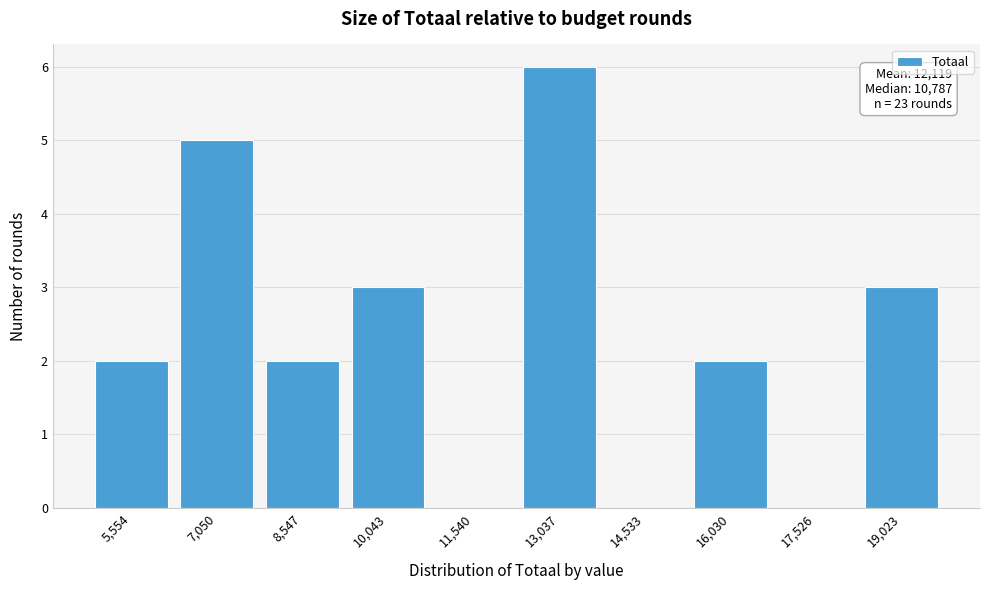

Reading left to right, what are all the values shown in this chart?

5,554=2	7,050=5	8,547=2	10,043=3	11,540=0	13,037=6	14,533=0	16,030=2	17,526=0	19,023=3